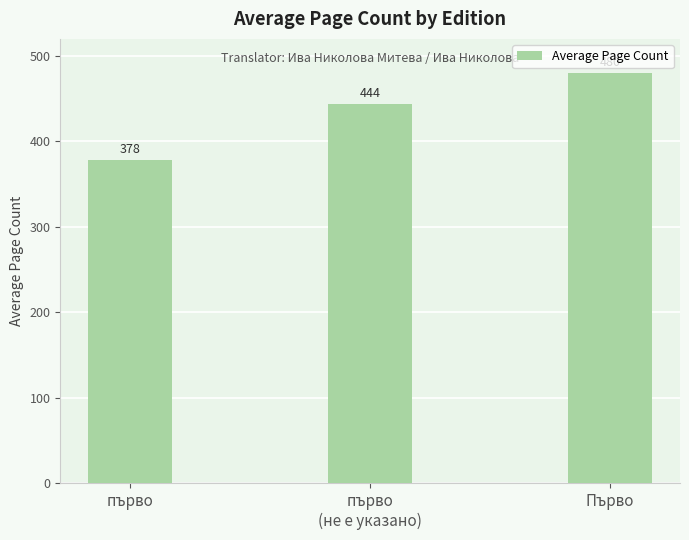

What is the change in value from първо to първо
(не е указано)?

+66